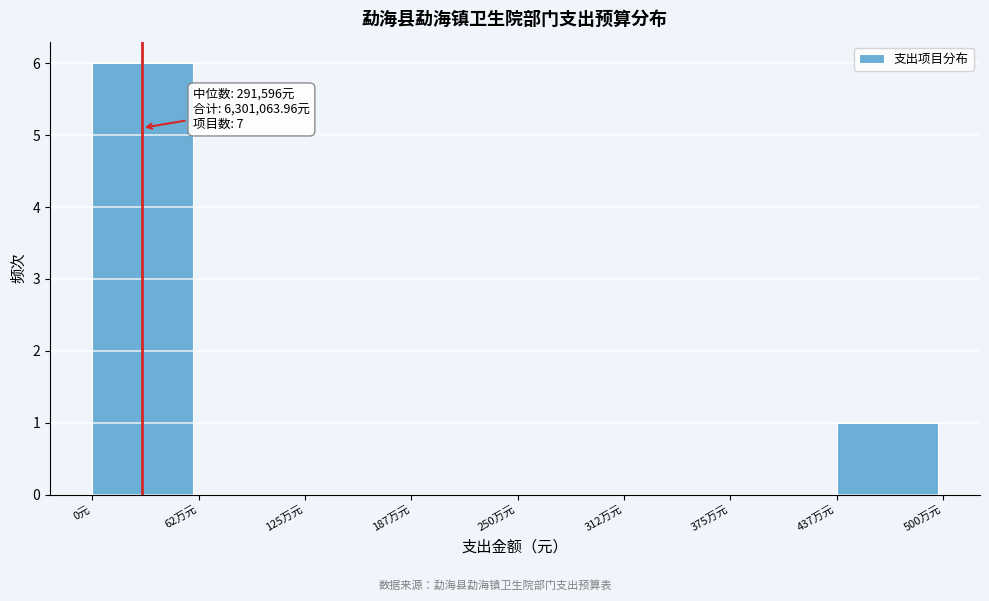

Reading left to right, what are all the values shown in this chart?

0元=6	62万元=0	125万元=0	187万元=0	250万元=0	312万元=0	375万元=0	437万元=1